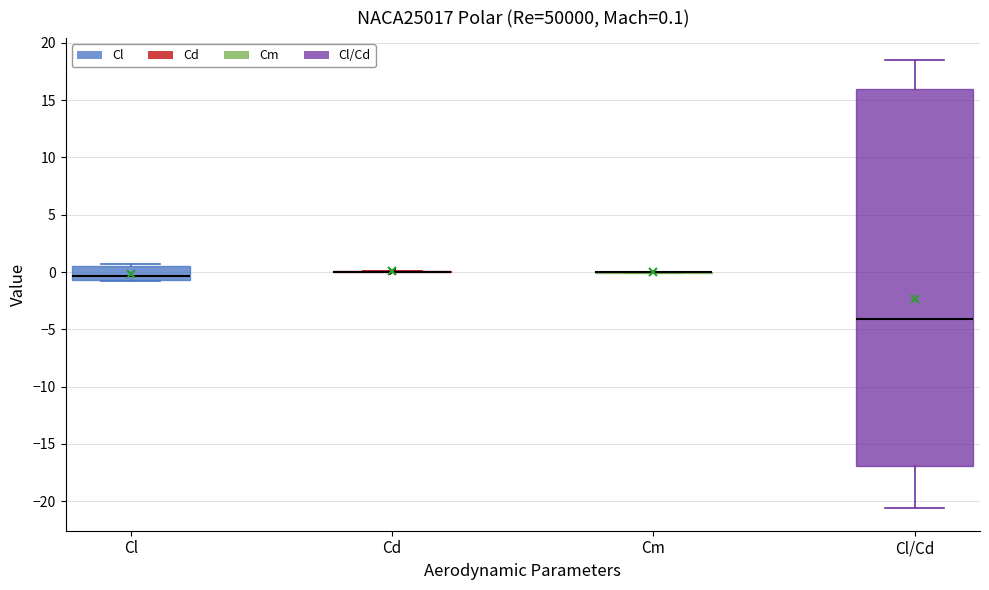

Which box is the tallest, from its lower edge to its upper edge?

Cl/Cd